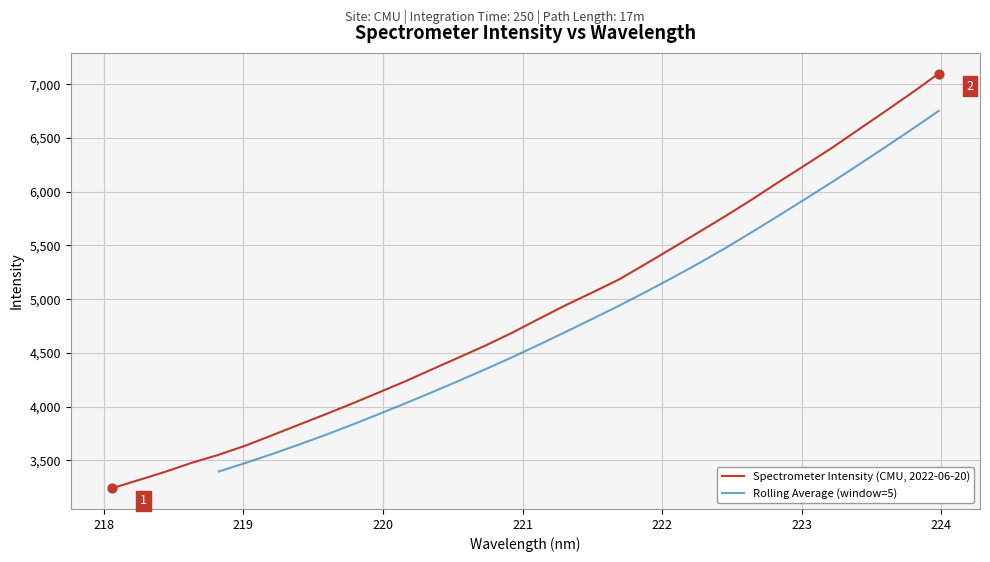

Which has a higher value, 219.2067 or 219.9712?

219.9712